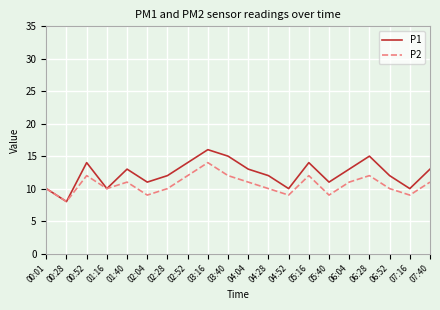

In P1, how many points are higher than both neighbors (excluding endpoints)?

5